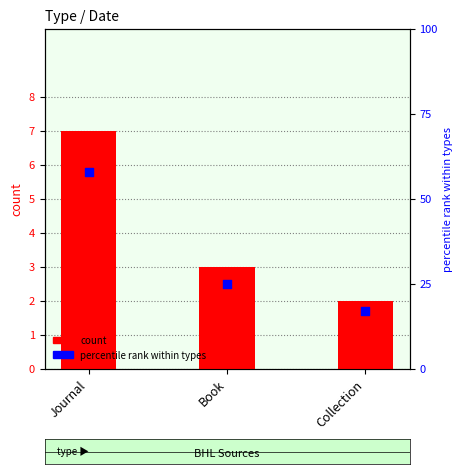

What is the total value across all series at Journal?

65